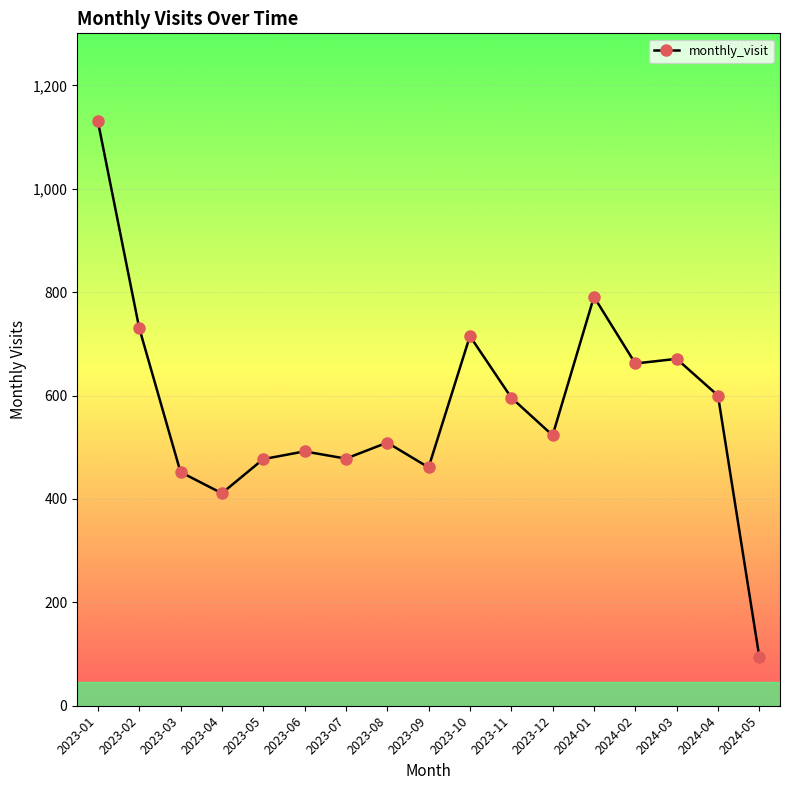

What is the label of the 12th point from the left?

2023-12